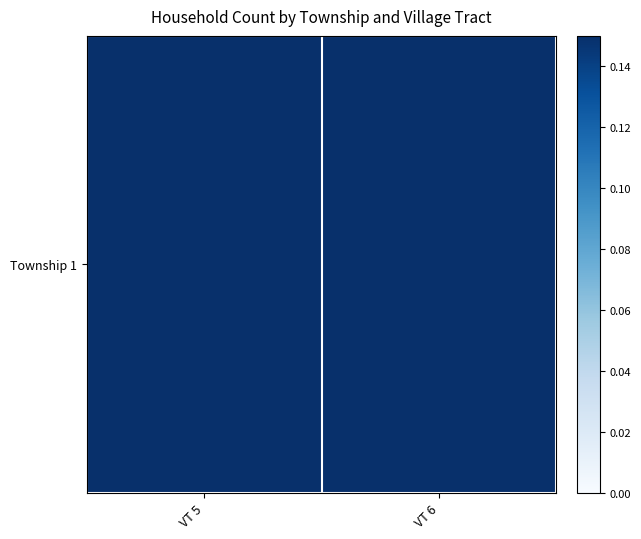

Between VT 5 and VT 6, which is larger?

VT 5